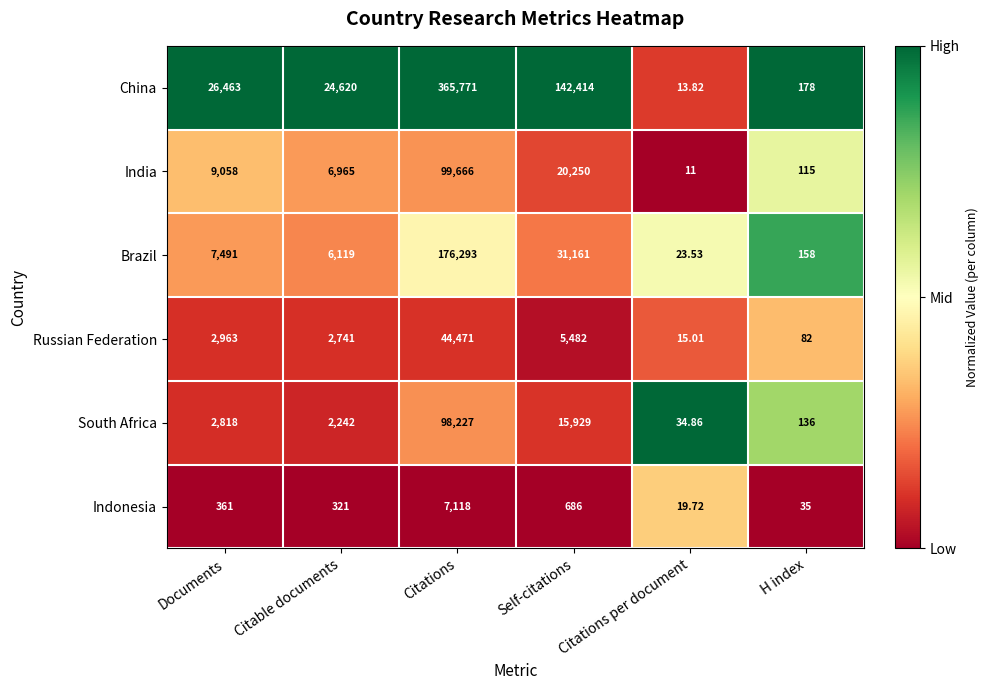

List the series in order of their peak value, highest first.

China, Brazil, India, South Africa, Russian Federation, Indonesia